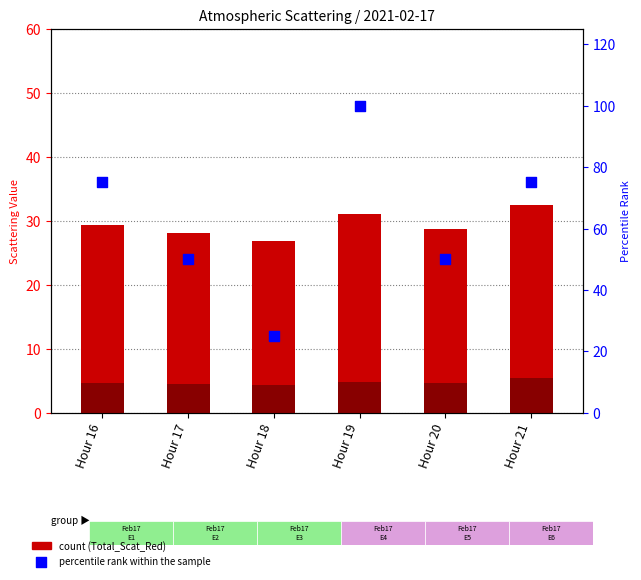

Between Hour 17 and Hour 19, which is larger?

Hour 19